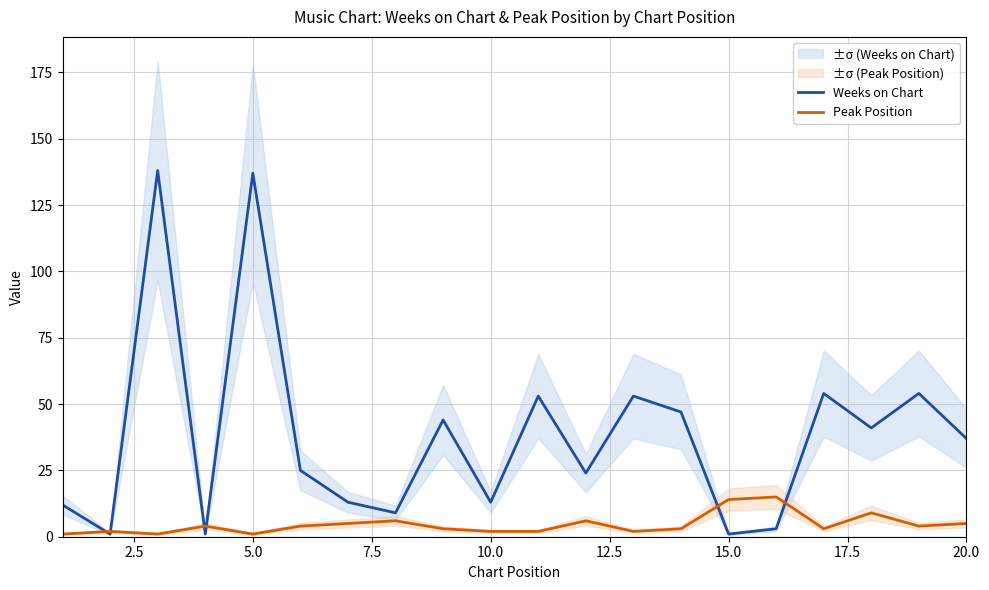

List the series in order of their overall mean, lowest first.

Peak Position, Weeks on Chart